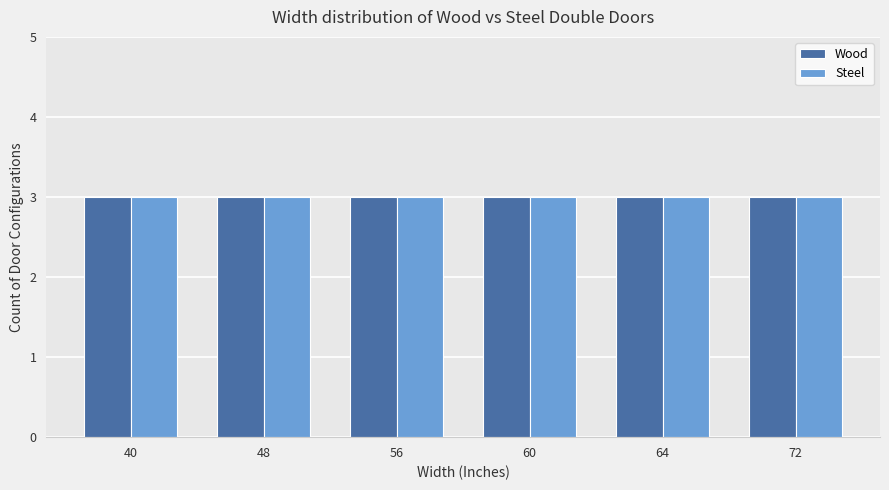

How many Steel values are between 48 and 64?

4